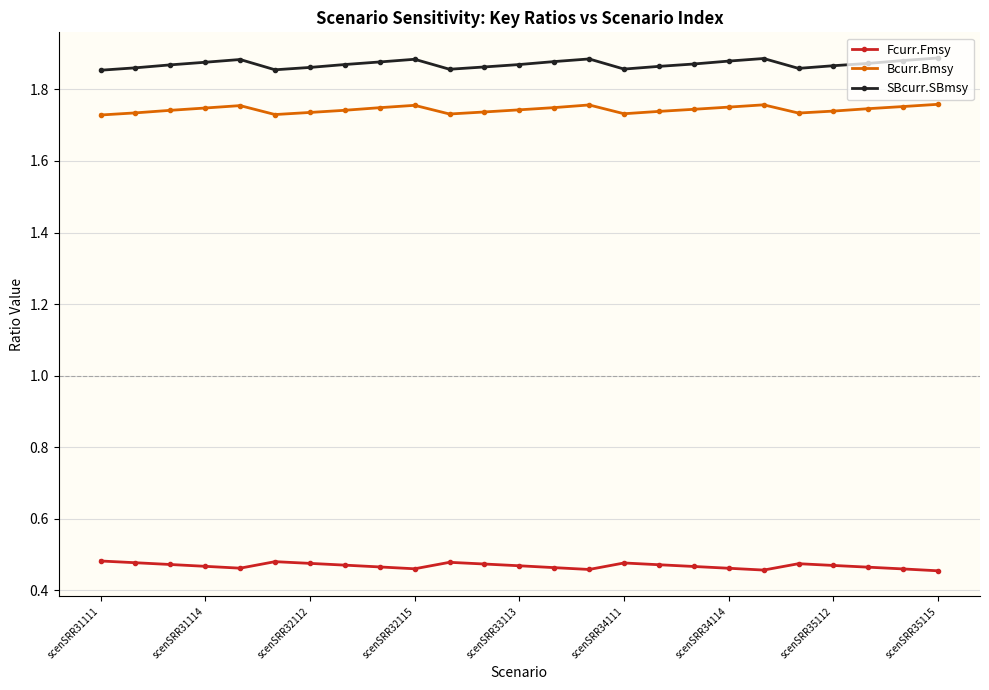

True or false: SBcurr.SBmsy has more than 0 interior local peaks.

True